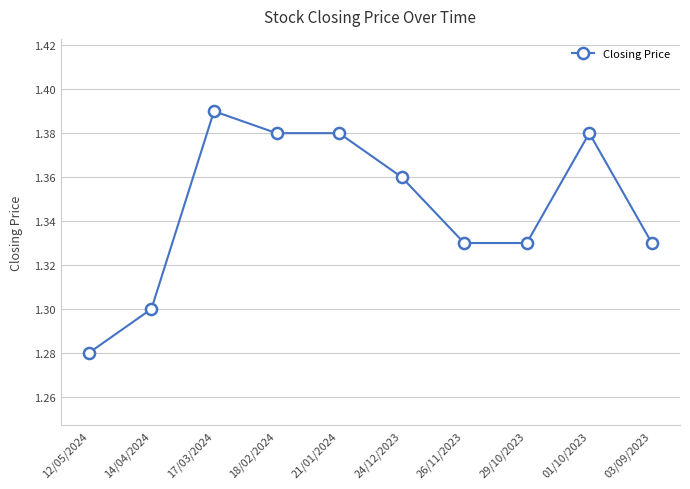

What is the difference between the maximum and minimum values?

0.1